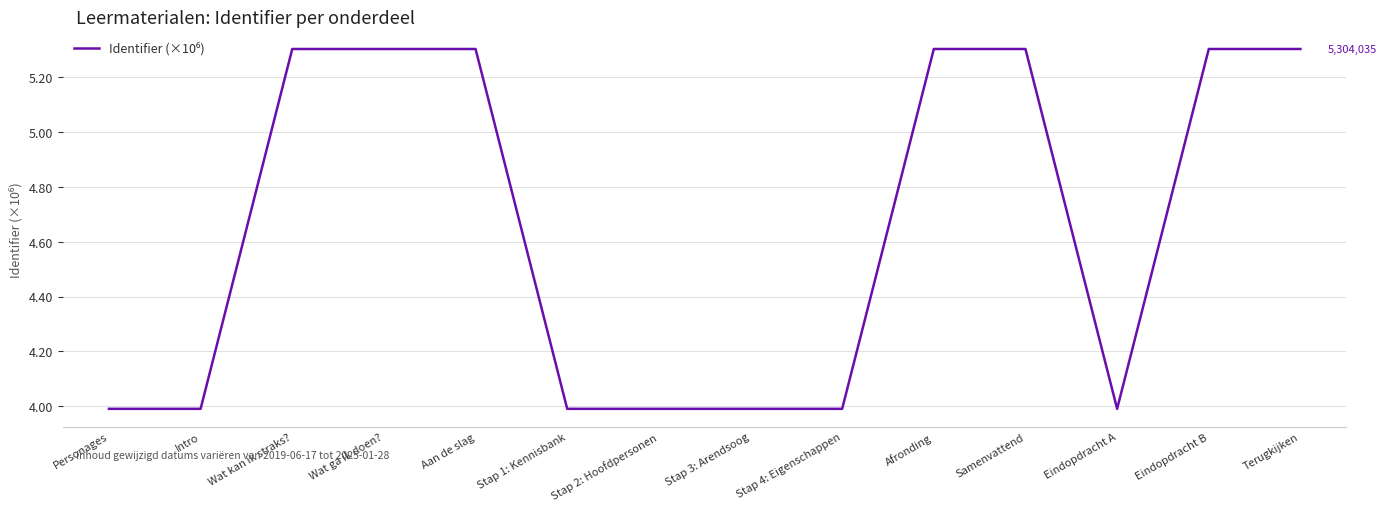

How many lines are shown in the chart?

1